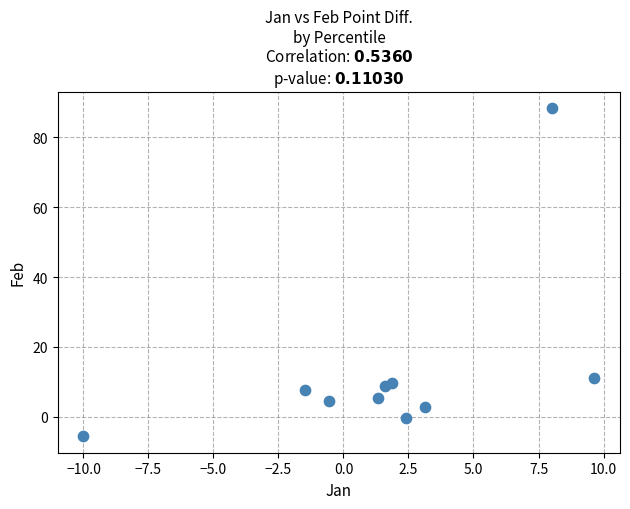

What is the average Y value?

13.3